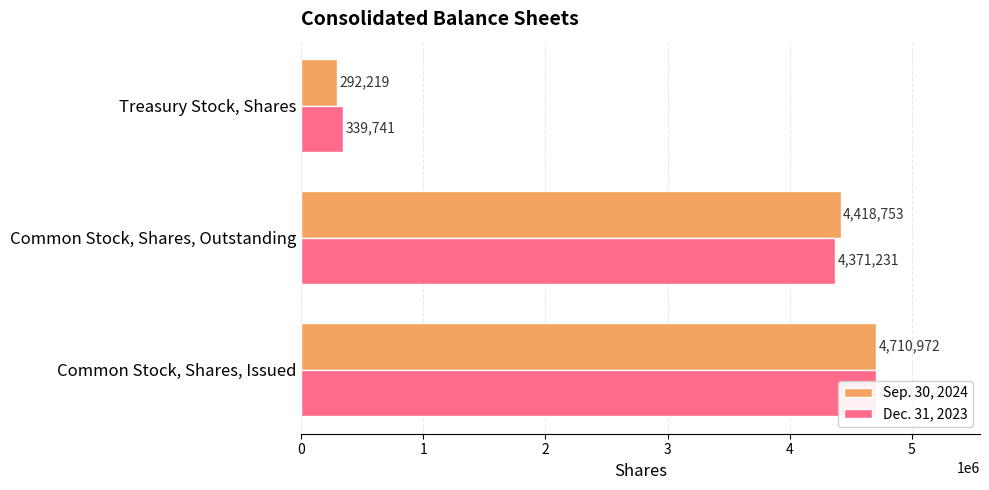

What are all the series names shown in the legend?

Sep. 30, 2024, Dec. 31, 2023